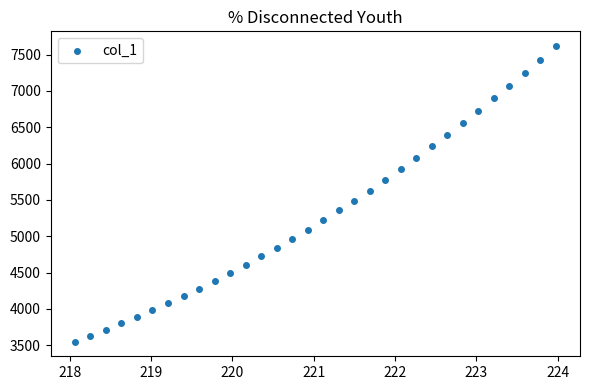

What is the range of X values (max minus min)?

5.9